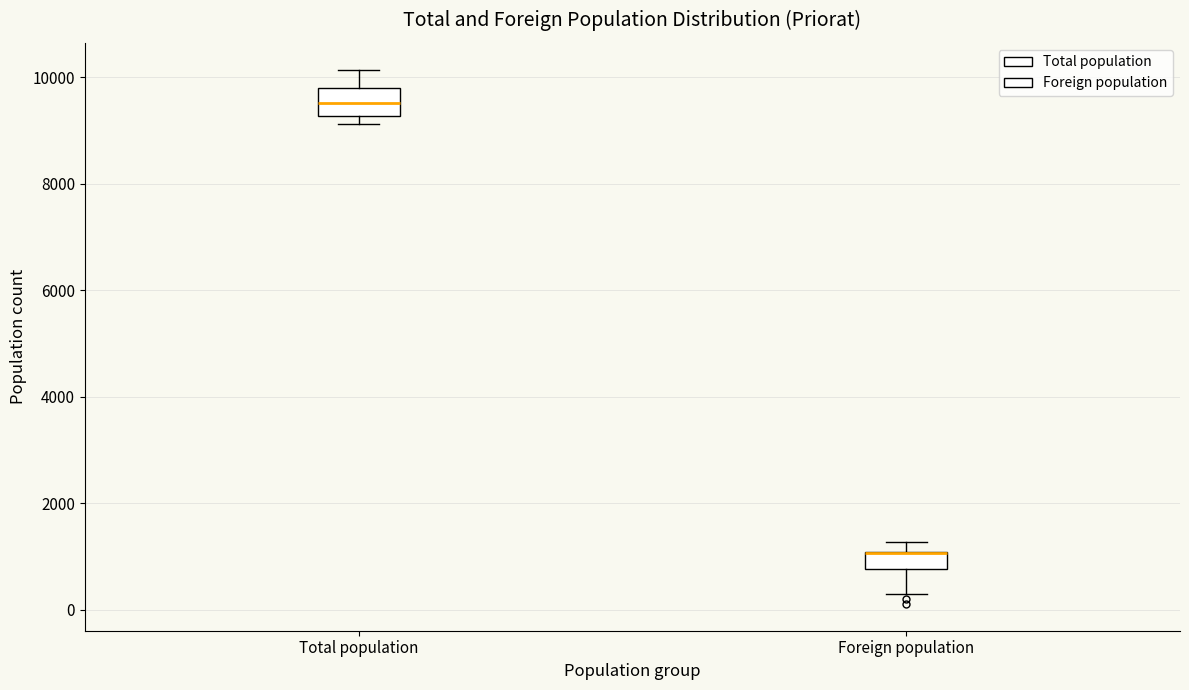

Reading left to right, transcribe this box plot: for each box, give where its median line is, the range the box spans, and where its two whiskers end, as read against the y-axis. The values are not printed on the chart, so give them approximately, as read against the axis.

Total population: median 9600, box 9200 to 9800, whiskers 9200 (just below the box's lower edge) to 10200
Foreign population: median 1000 (drawn on the box's upper edge), box 800 to 1000, whiskers 200 to 1200